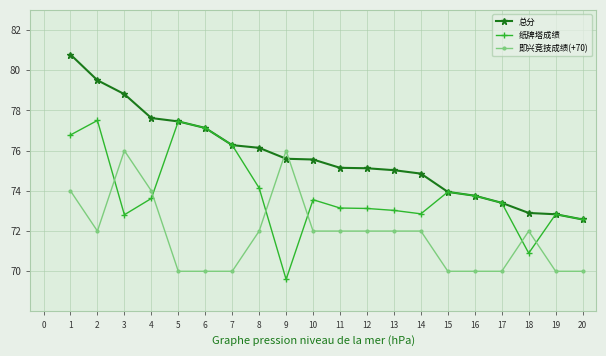

What is the sum of the 总分 values at 19 and 5?

150.3